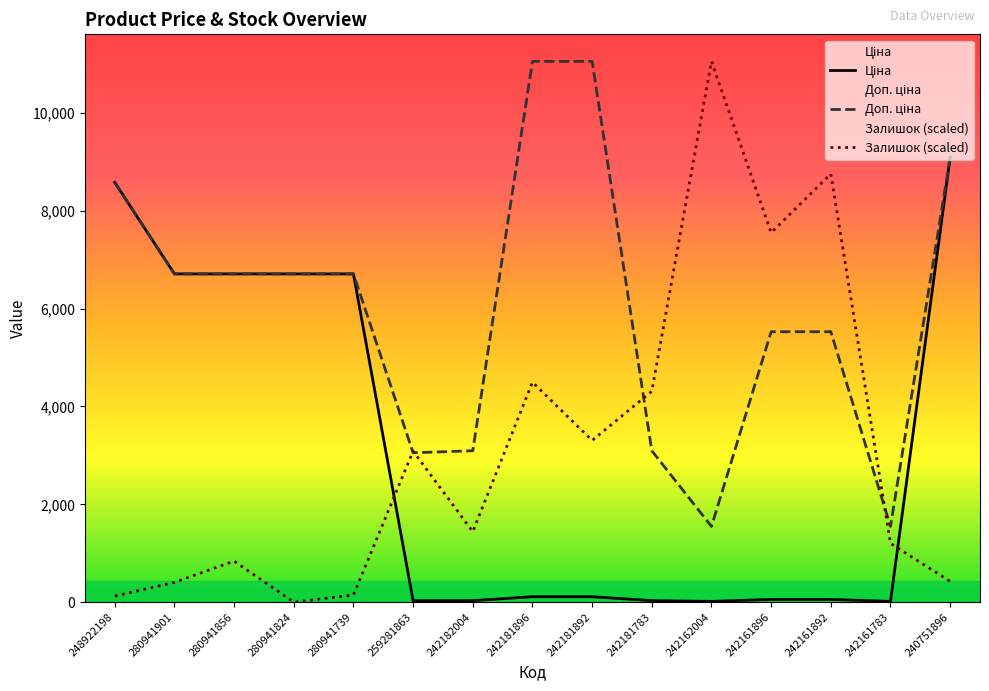

List the series in order of their peak value, highest first.

Доп. ціна, Залишок, Ціна